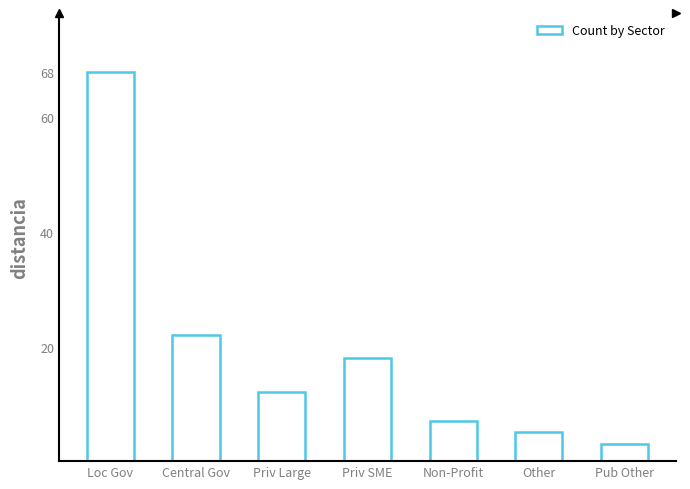

What is the difference between the values at Priv Large and Other?

7